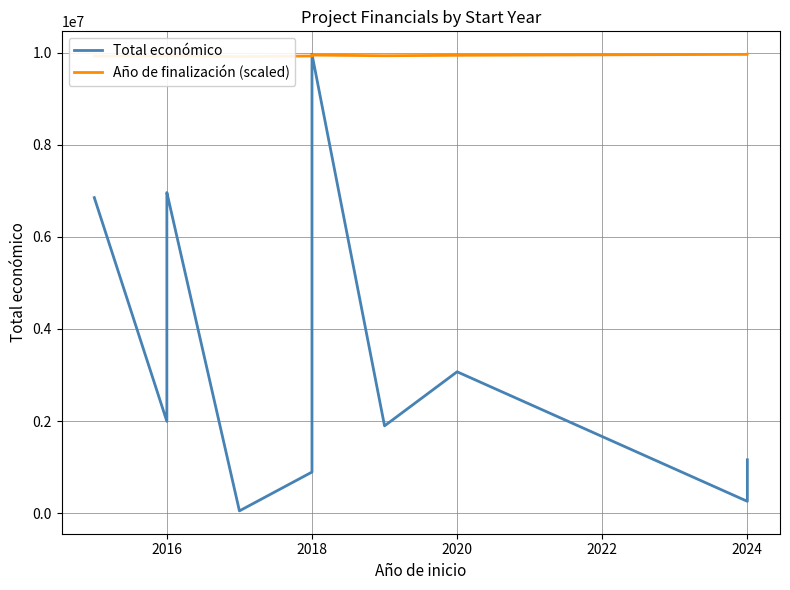

How many values in the Año de finalización (scaled) series exceed 9929473?

7